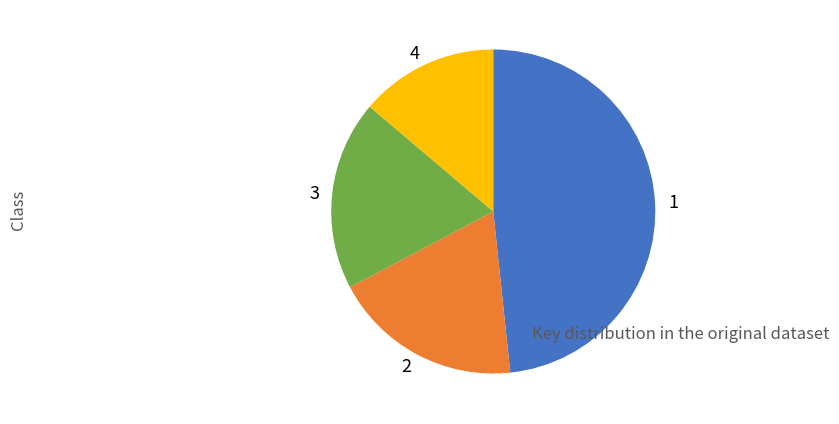

Is 3 the majority of the pie?

No